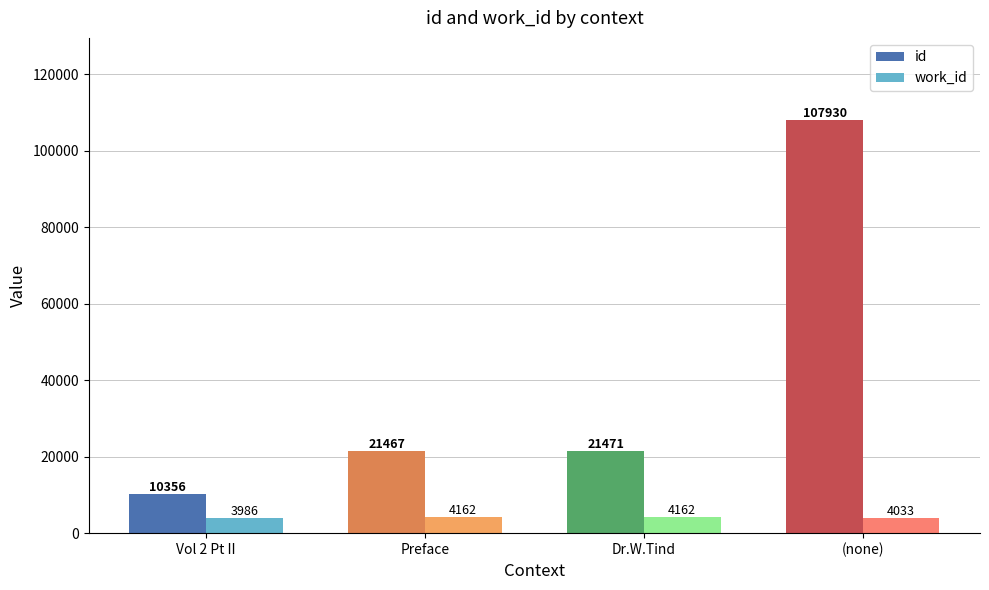

Reading left to right, what are all the values shown in this chart?

id: 10356	21467	21471	107930
work_id: 3986	4162	4162	4033